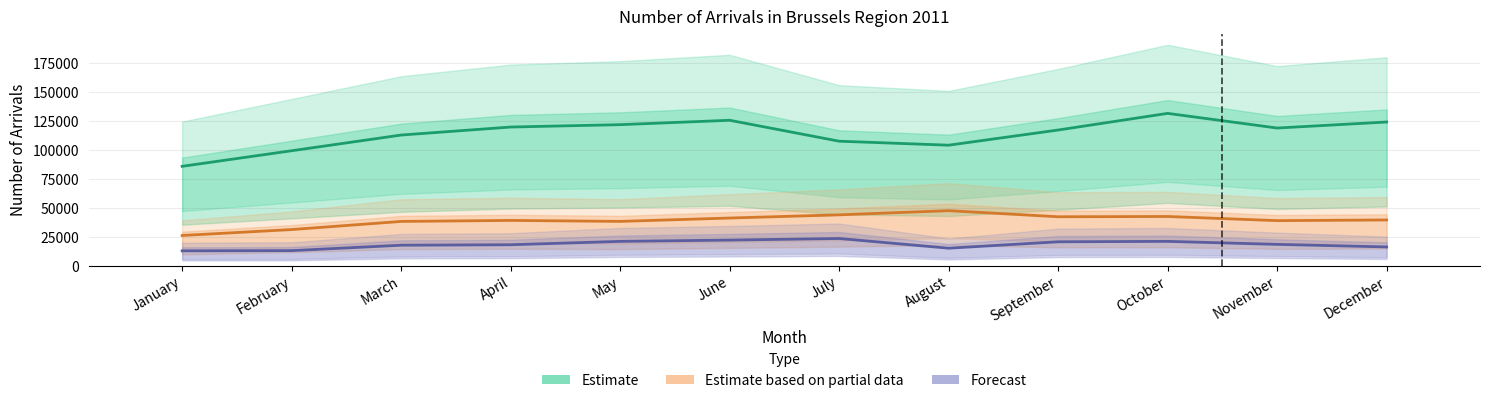

Reading right to left, transcribe all the data shown in this chart.

Estimate: 123916	118721	131360	117012	103928	107368	125411	121628	119581	112675	99144	85716
Estimate based on partial data: 39474	38894	42470	42238	47490	43879	41142	38236	39075	38209	31202	26098
Forecast: 16235	18424	21025	20659	15142	23498	22133	21021	18102	17697	13041	12848